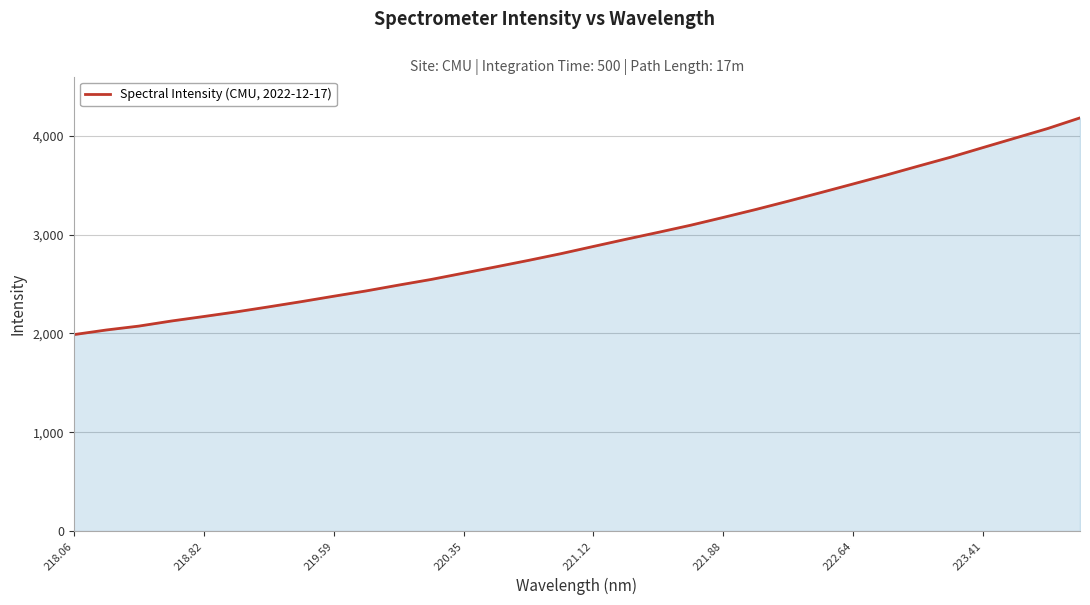

What is the difference between the maximum and minimum values?

2193.4